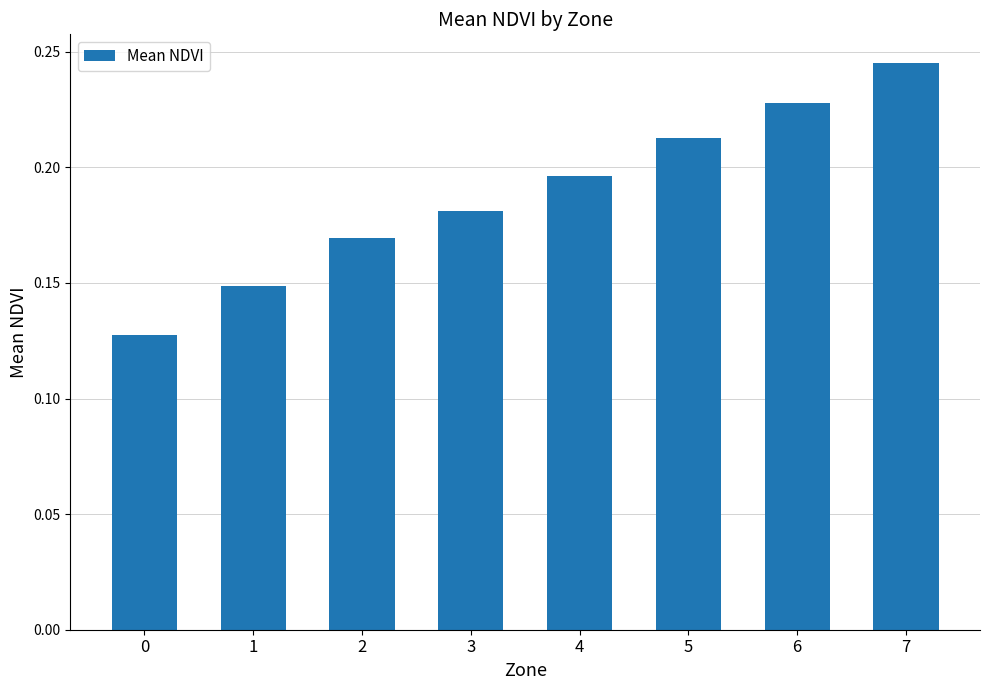

Rank the categories by value from highest to lowest.

7, 6, 5, 4, 3, 2, 1, 0